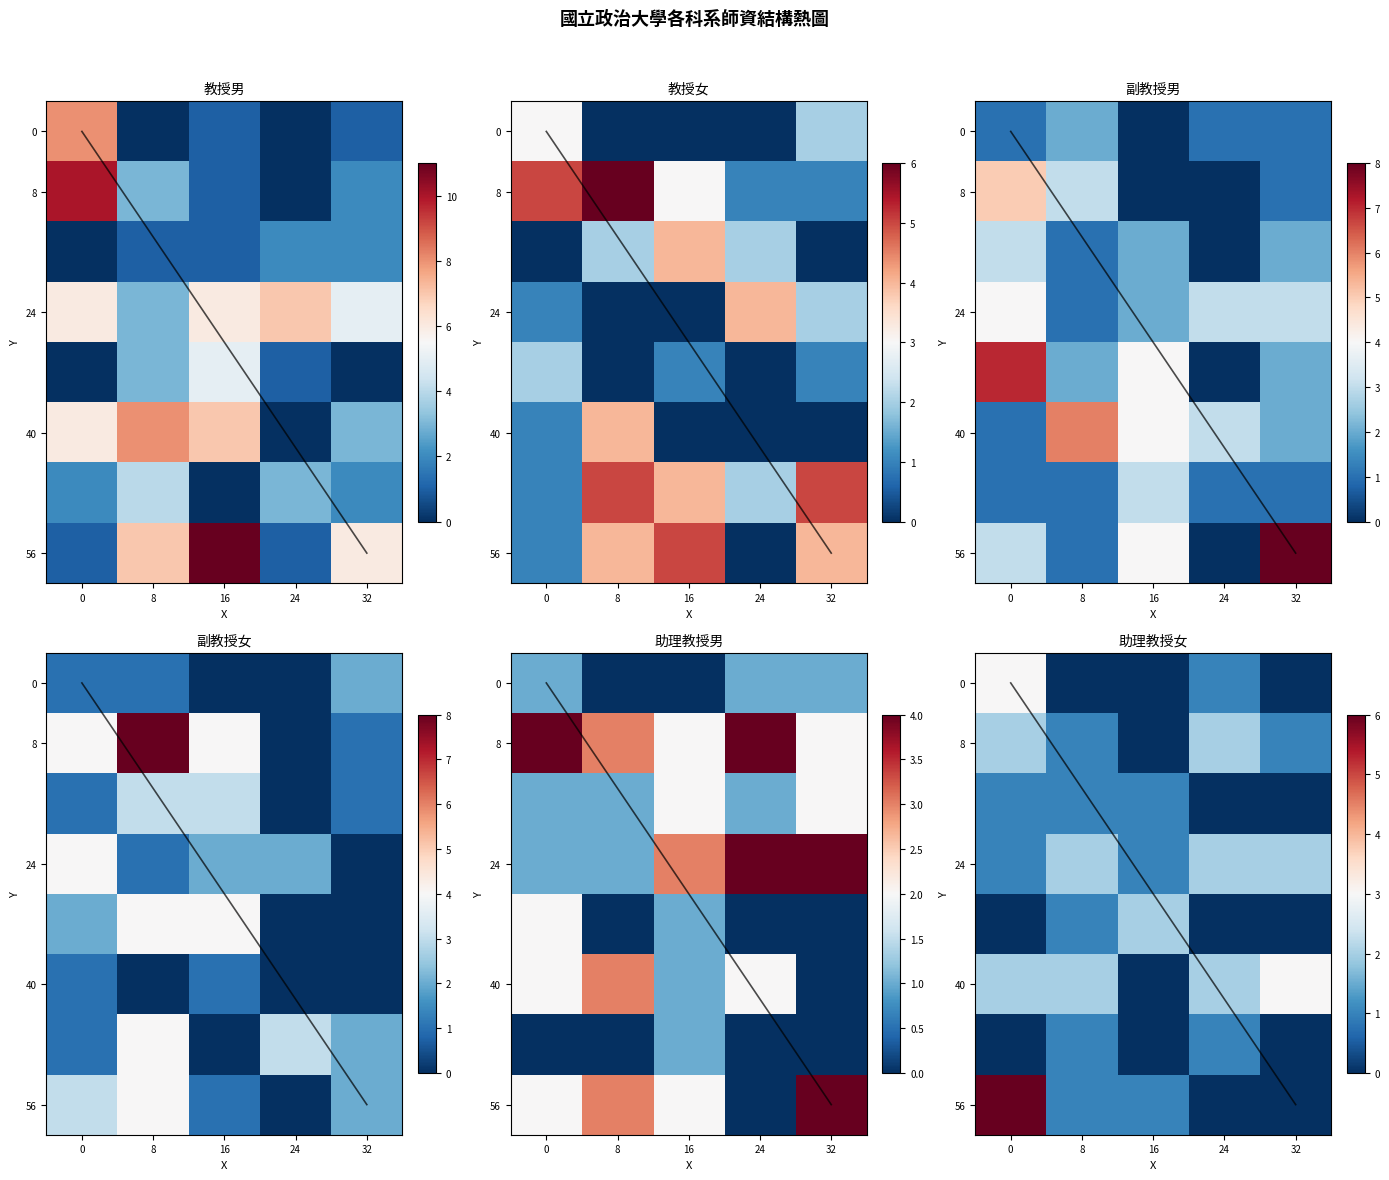

Which category has the lowest value in the 56 series?

24